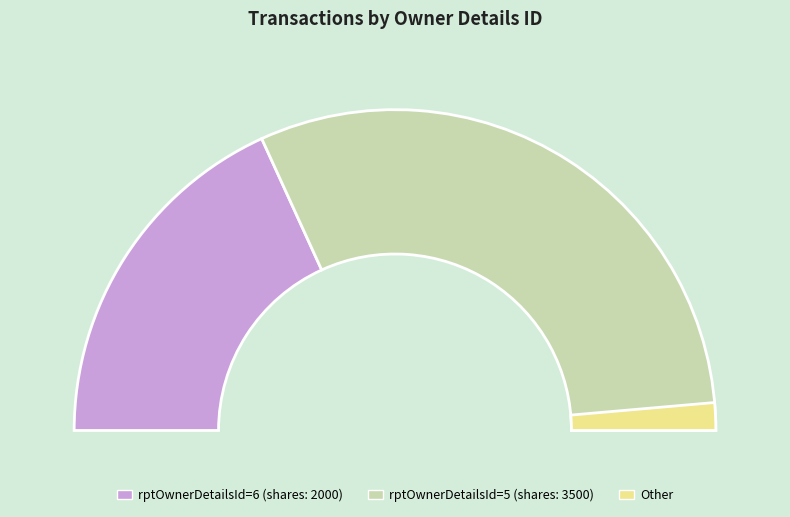

Rank the categories by value from highest to lowest.

5, 6